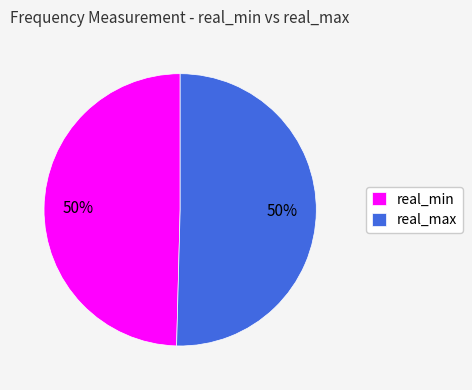

How many segments does this pie chart have?

2